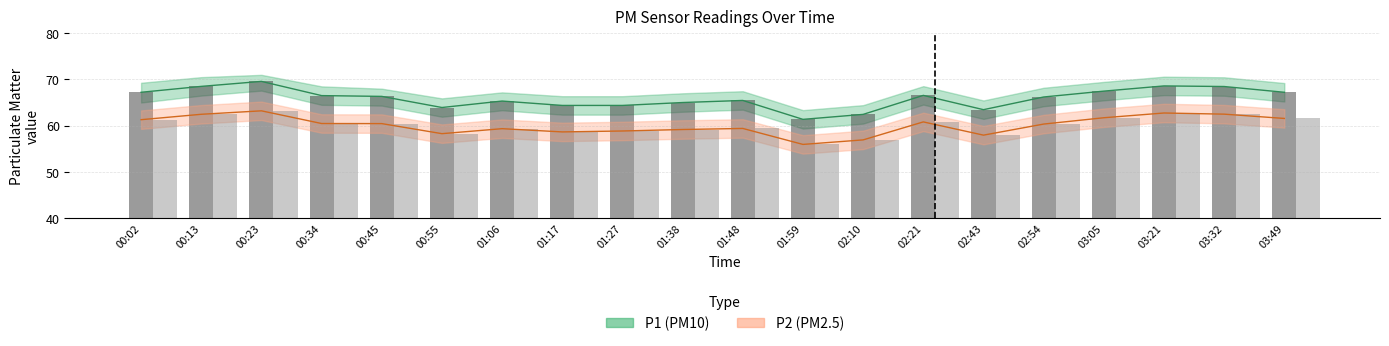

What value does the P1 series have at 00:23?

69.6